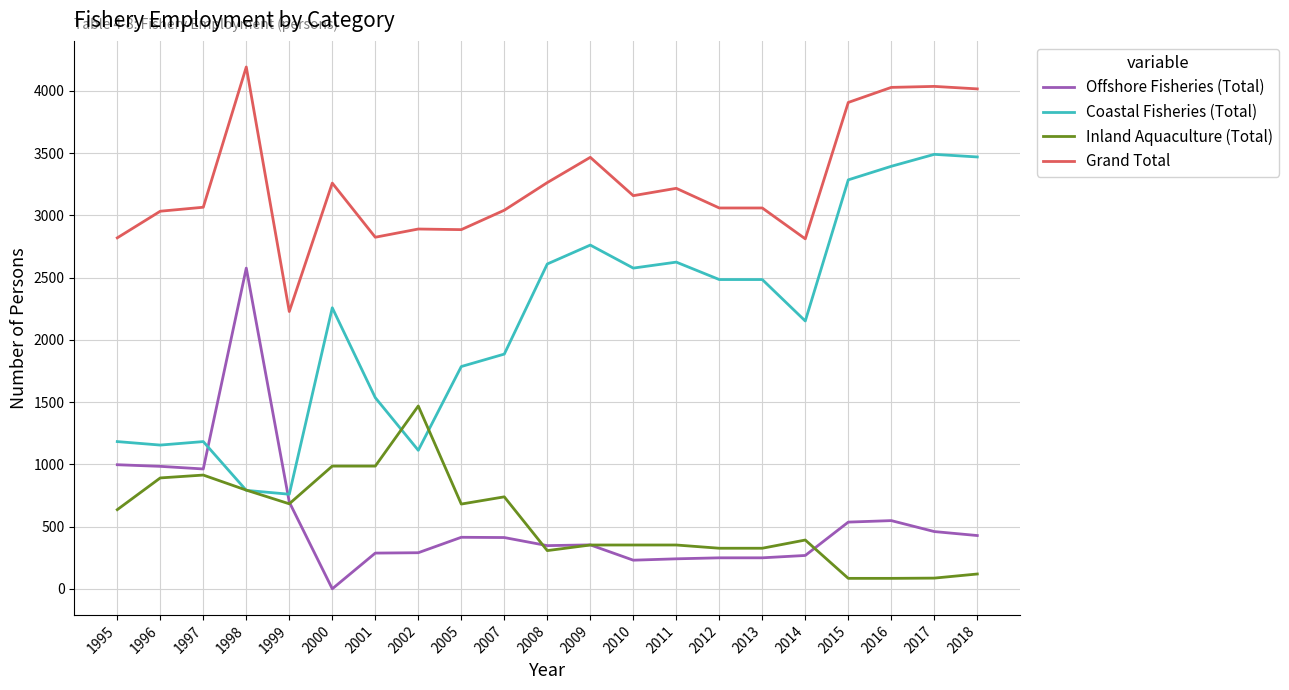

Rank the series by their maximum value, from lowest to highest.

Inland Aquaculture (Total), Offshore Fisheries (Total), Coastal Fisheries (Total), Grand Total